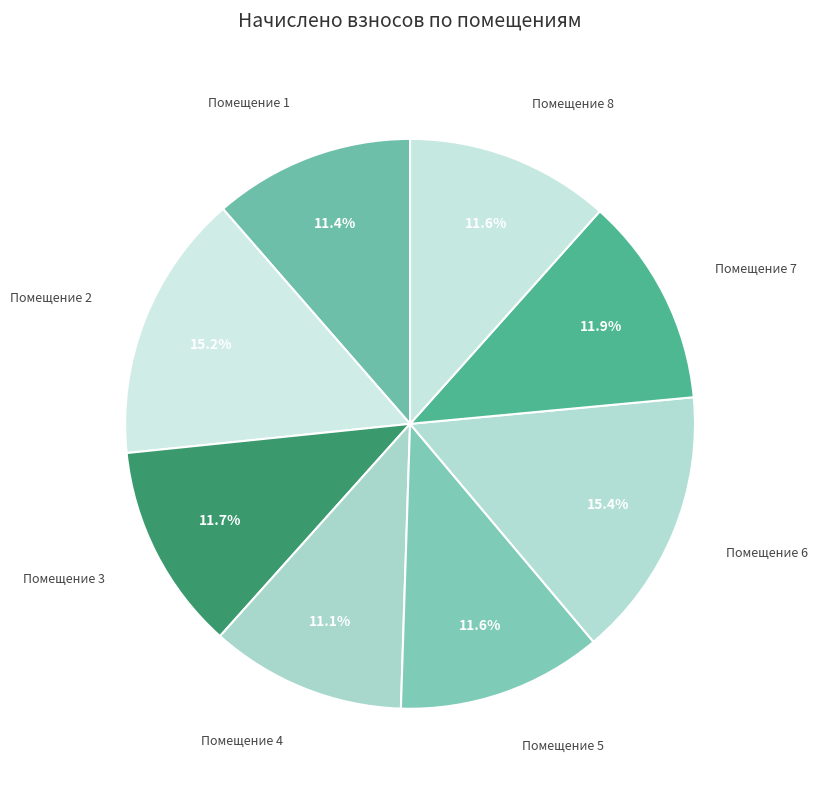

Count the number of slices in the pie.

8